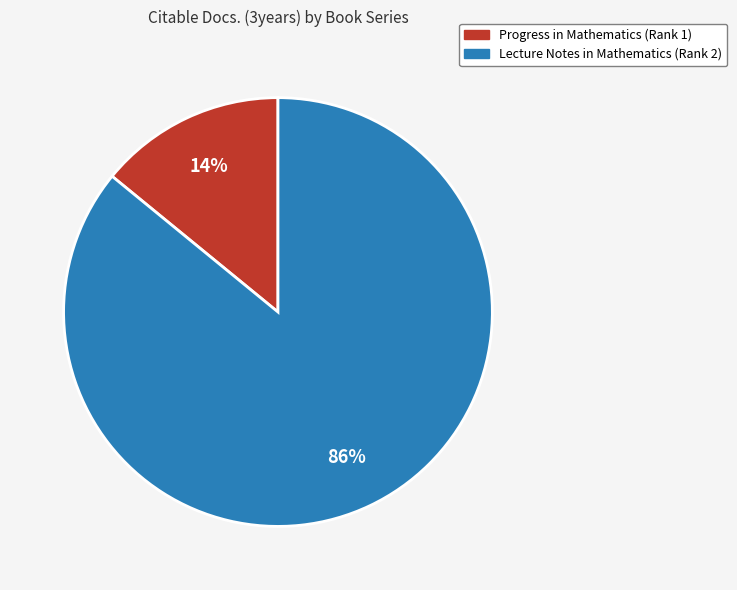

To the nearest percent, what is the difference between the Progress in Mathematics (Rank 1) and Lecture Notes in Mathematics (Rank 2) slice percentages?

72%